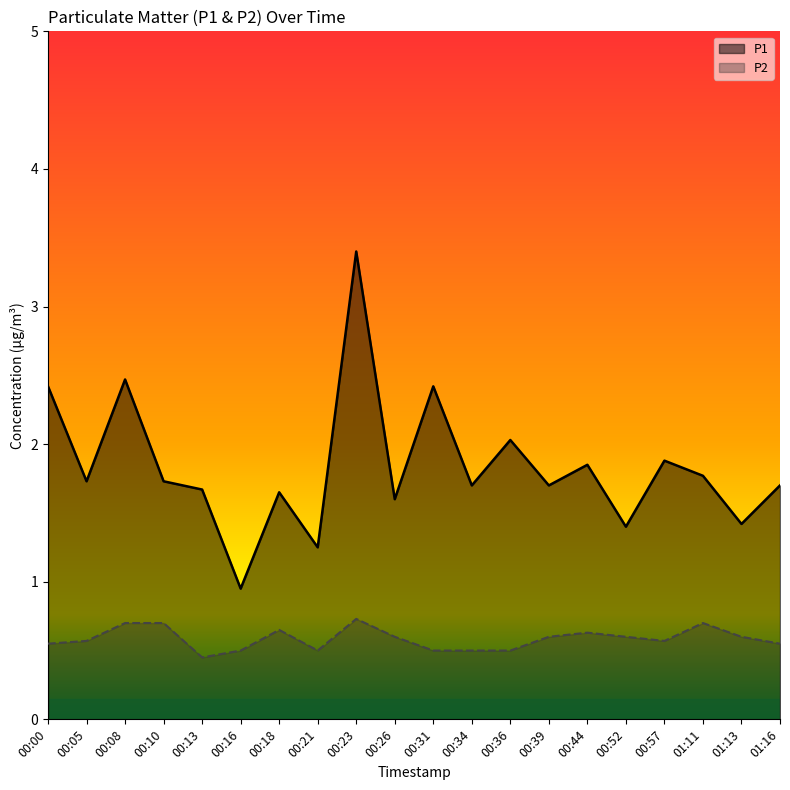

True or false: P1 and P2 intersect in this chart.

False